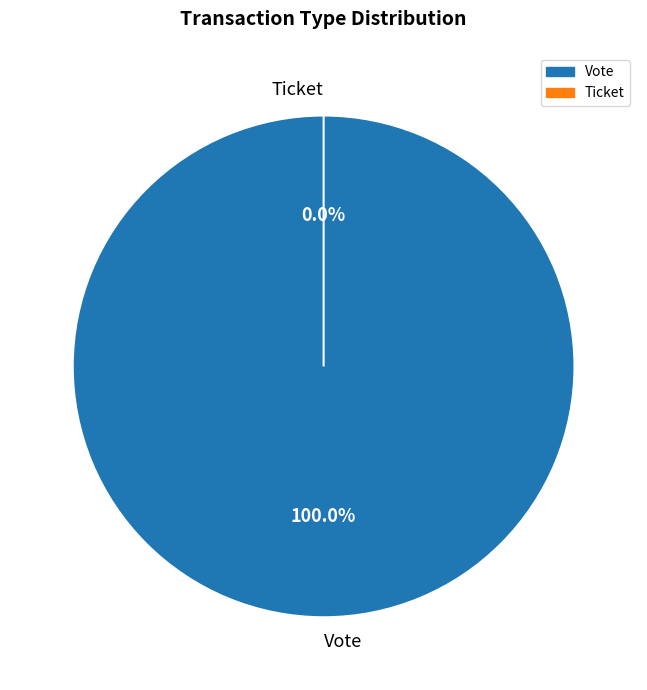

Count the number of slices in the pie.

2